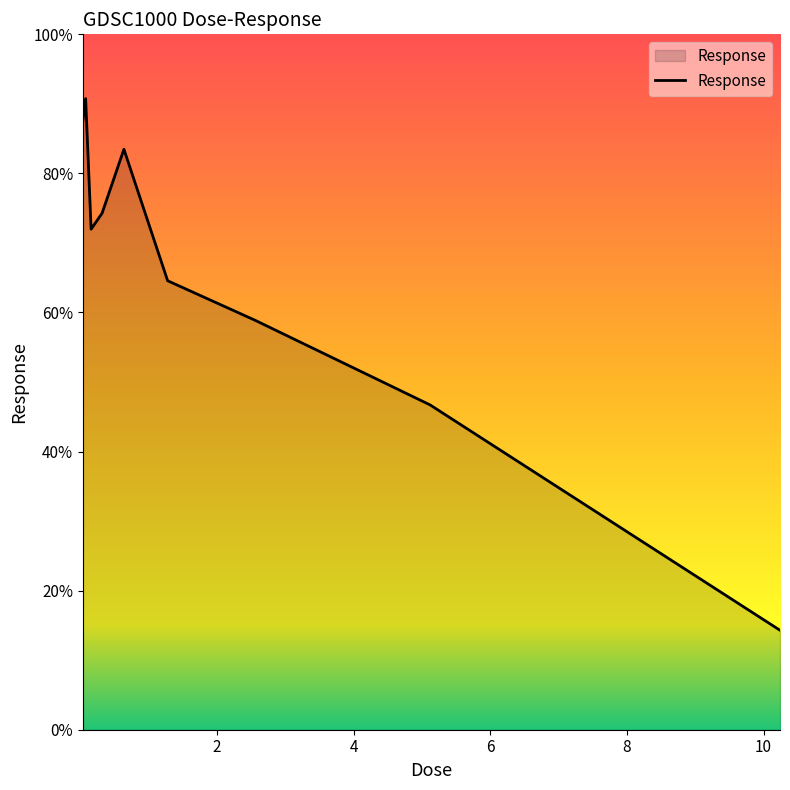

What is the minimum value shown in the chart?

14.3